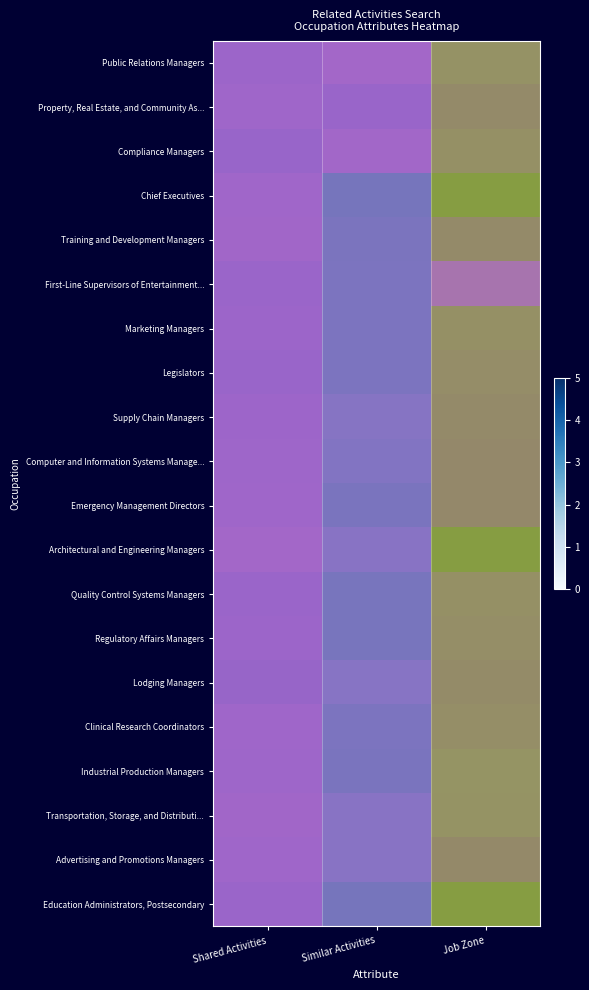

What is the sum of the Education Administrators, Postsecondary values at Job Zone and Similar Activities?

5.0